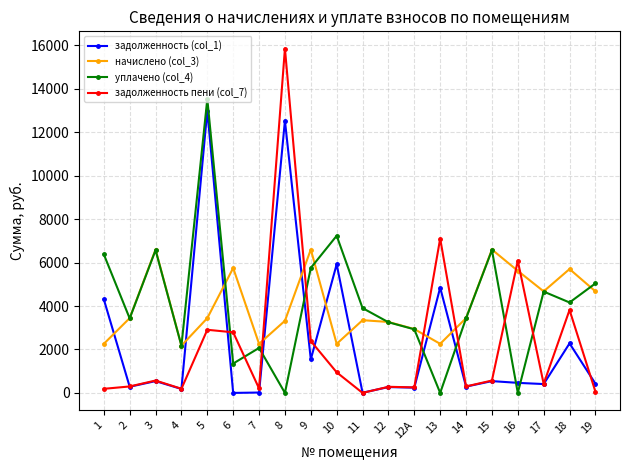

What is the lowest value of the начислено (col_3) series?

2177.3